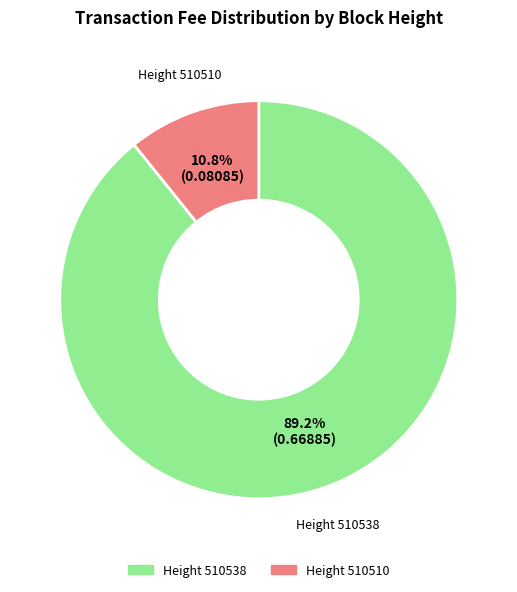

Does any single category account for the majority?

Yes